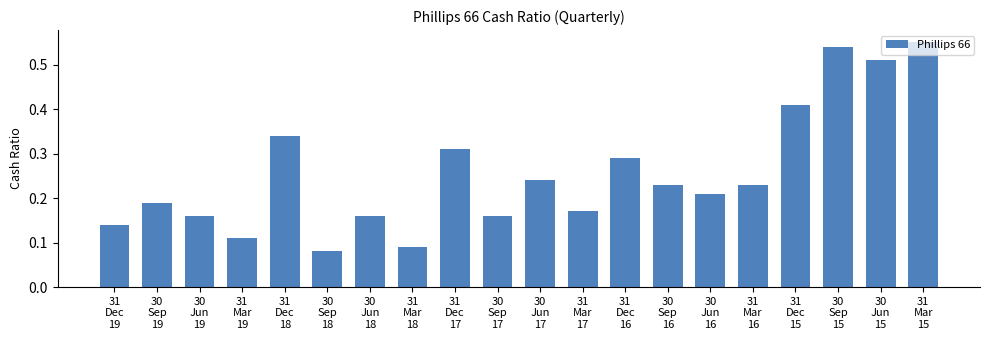

Which label corresponds to the largest value in the chart?

31
Mar
15